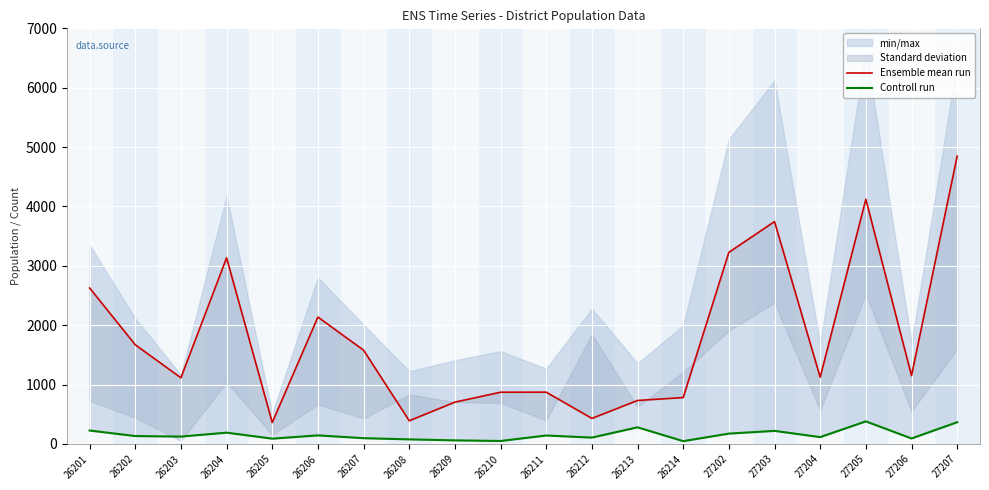

What is the minimum value shown in the chart?

47